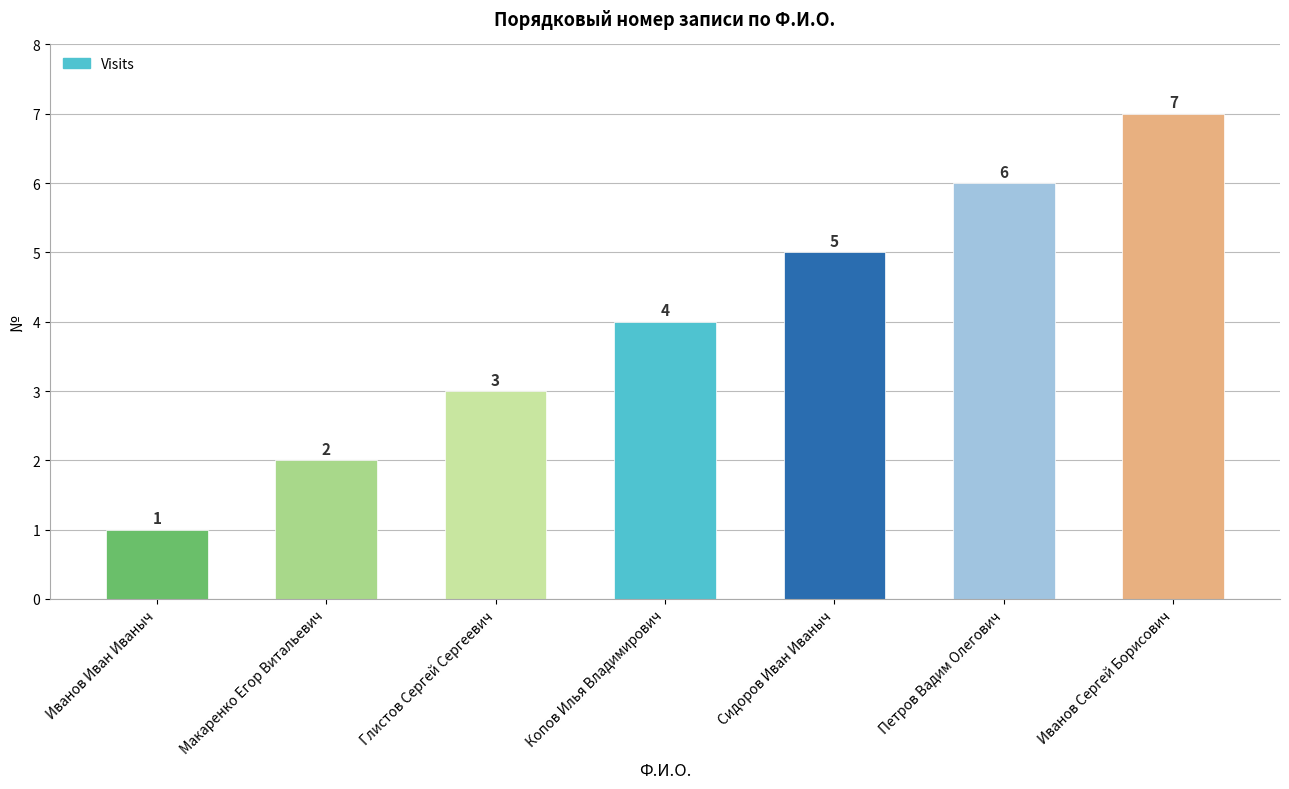

What is the difference between the values at Петров Вадим Олегович and Иванов Сергей Борисович?

1